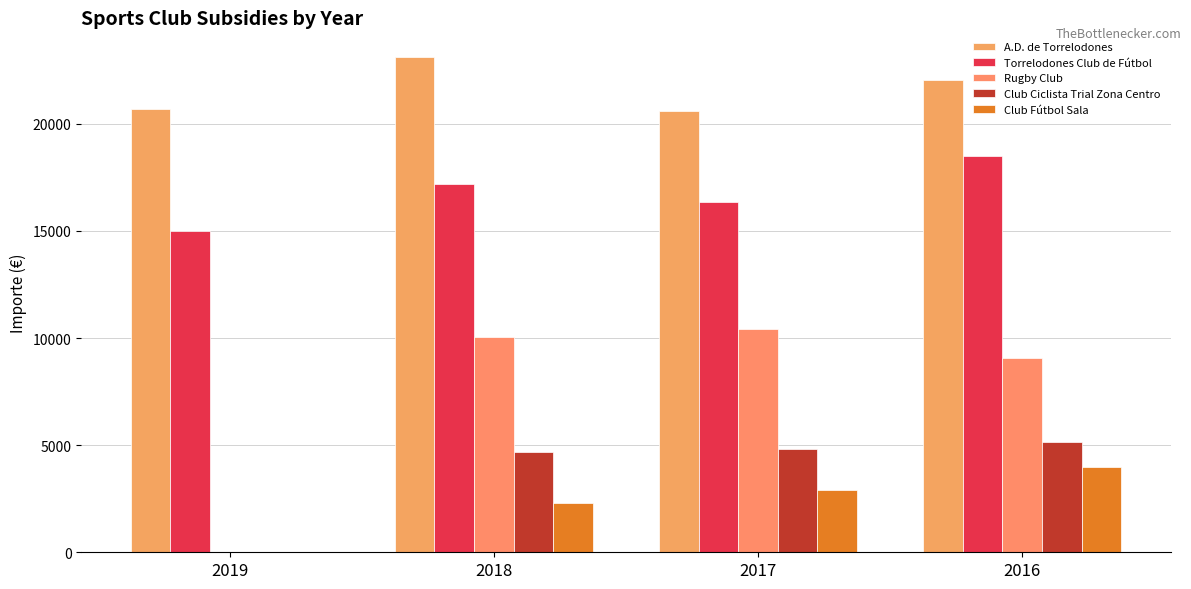

At which category does the chart reach its peak across all series?

2018